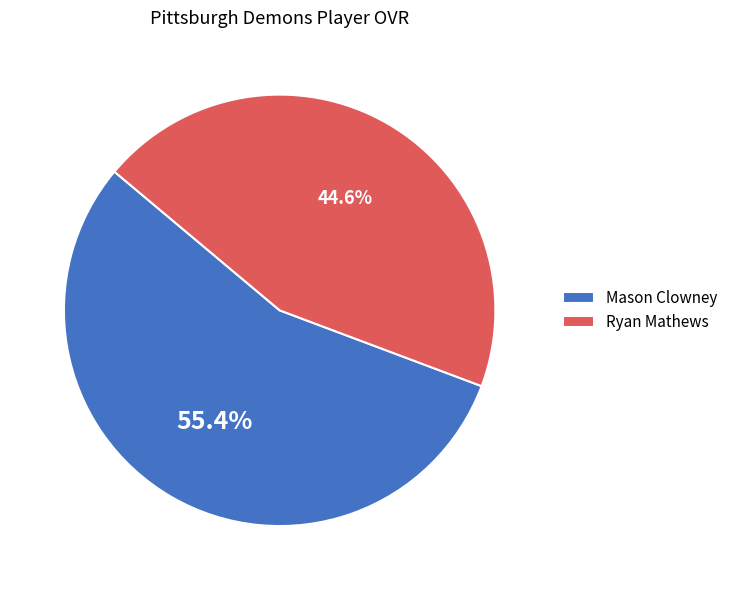

What is the smallest slice in the pie chart?

Ryan Mathews